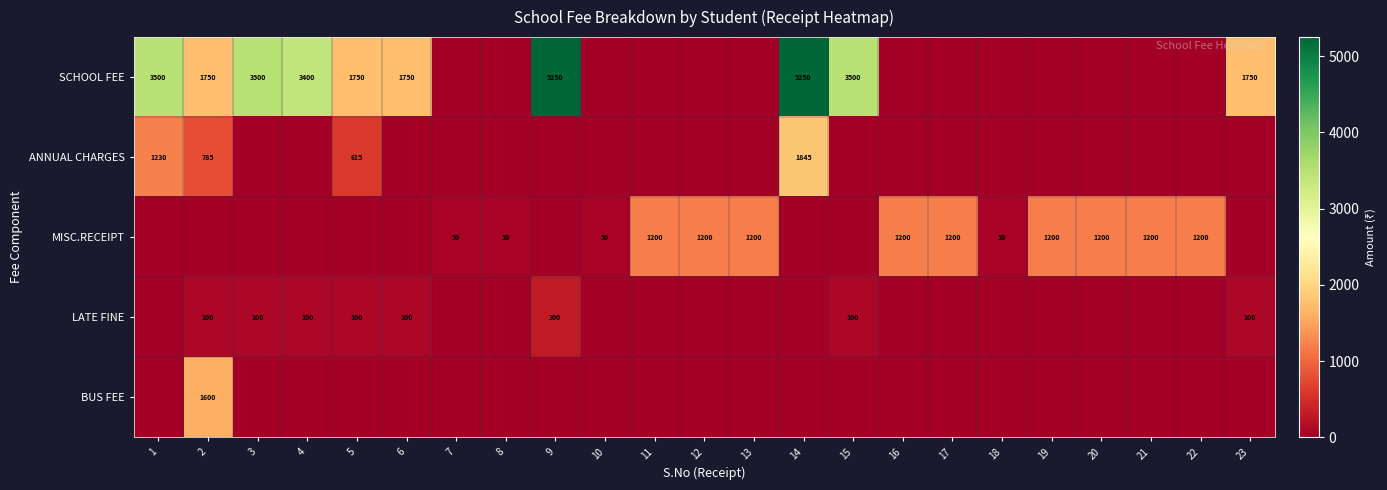

At which category is the sum across all series the highest?

14